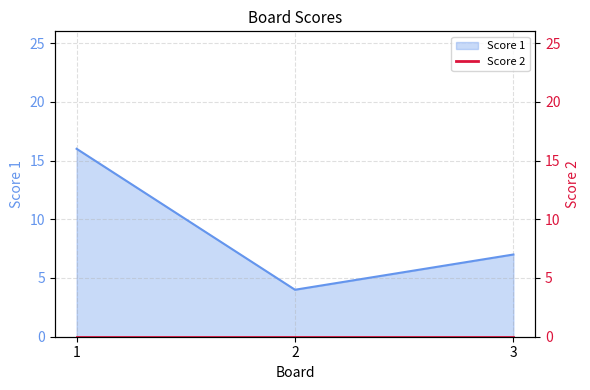

How many values in the Score 1 series are below 7?

1